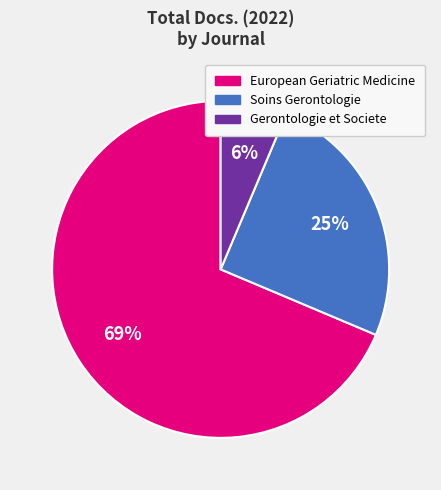

To the nearest percent, what is the difference between the Soins Gerontologie and European Geriatric Medicine slice percentages?

44%